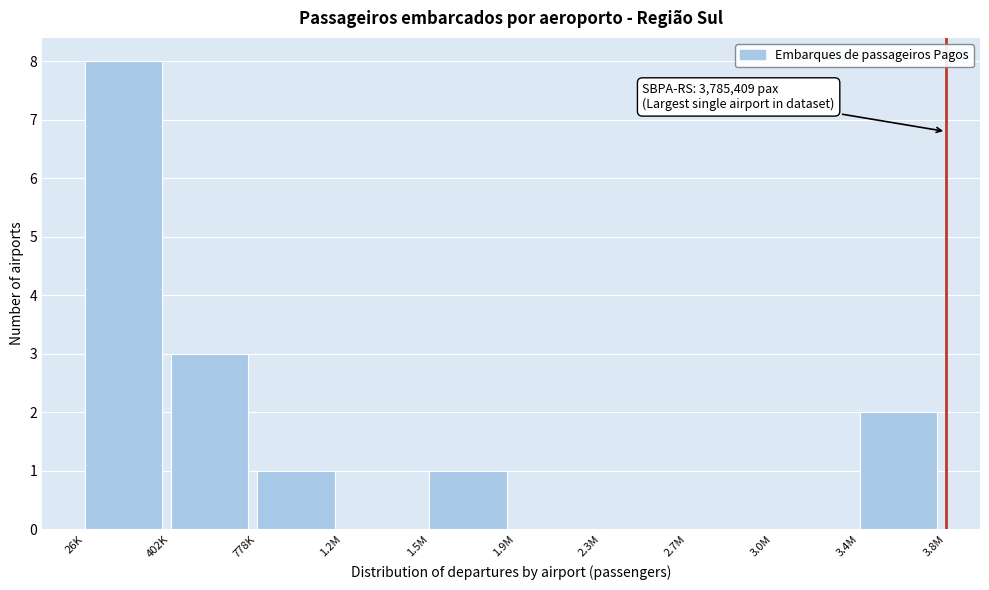

Reading right to left, what are all the values shown in this chart?

3.4M=2	3.0M=0	2.7M=0	2.3M=0	1.9M=0	1.5M=1	1.2M=0	778K=1	402K=3	26K=8